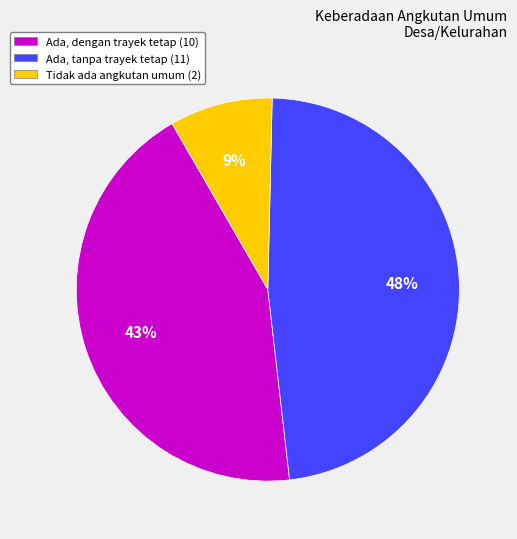

How many slices are in this pie chart?

3